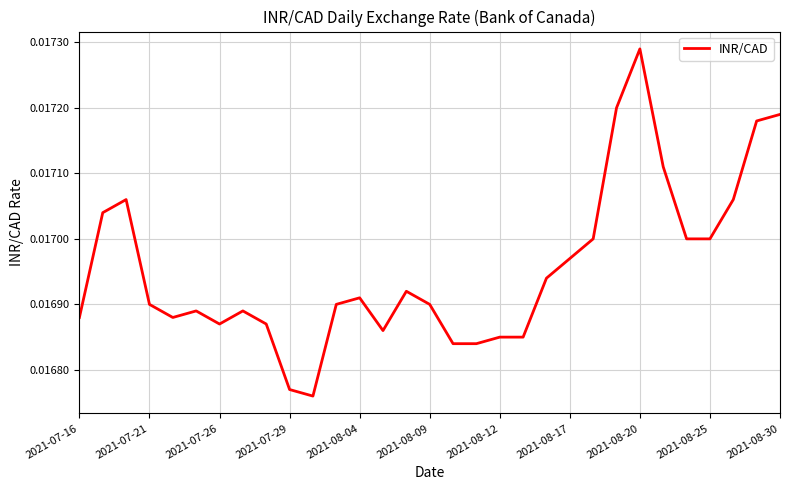

At which category does the chart reach its peak across all series?

2021-08-20